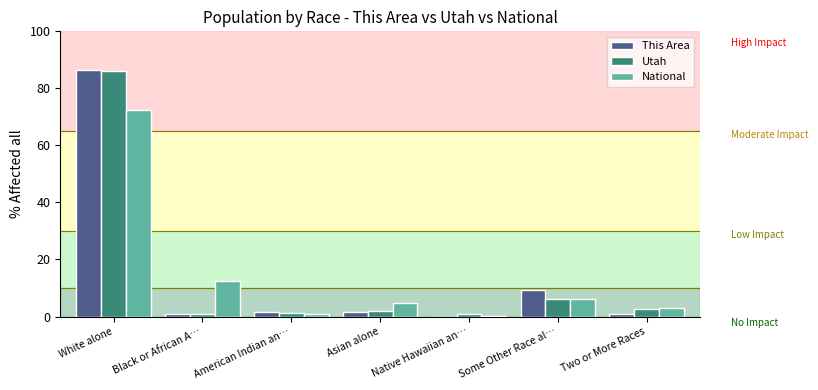

What is the sum of the National values at Asian alone and White alone?

77.2